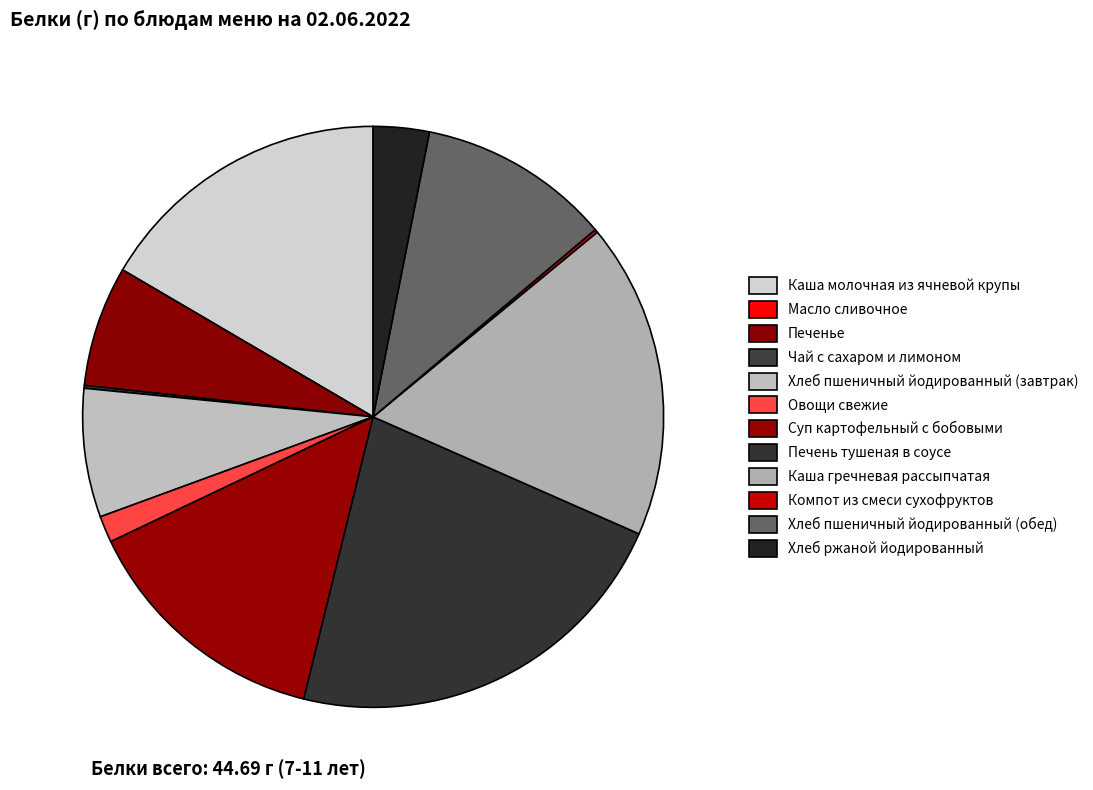

Which category has the smallest portion of the pie?

Масло сливочное